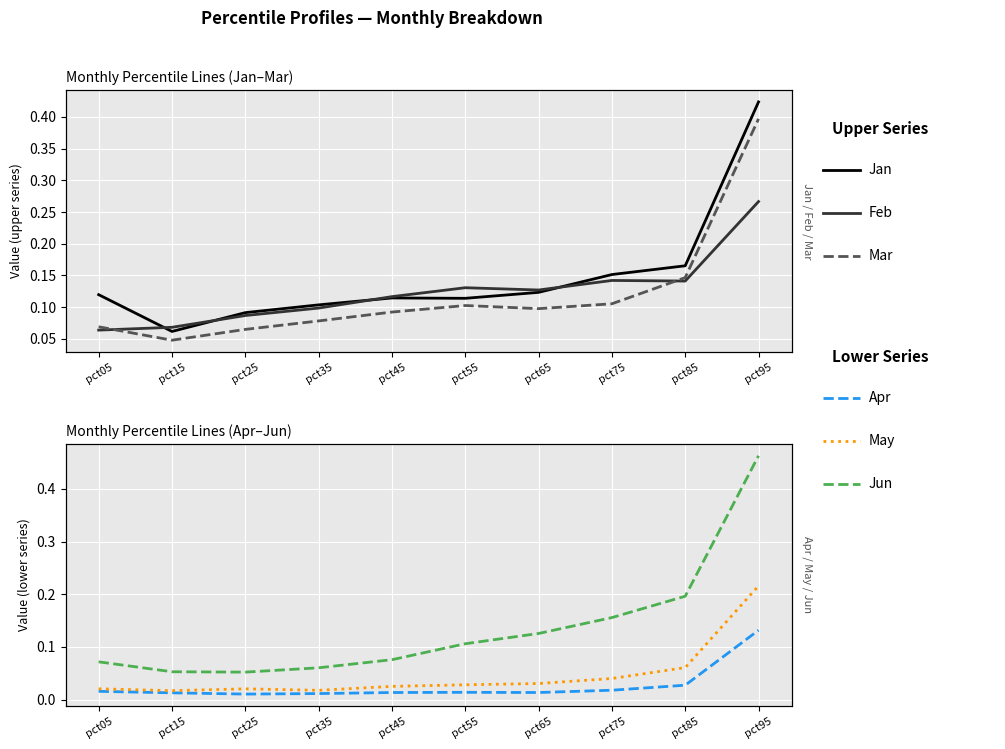

What is the sum of all Mar values?

1.2